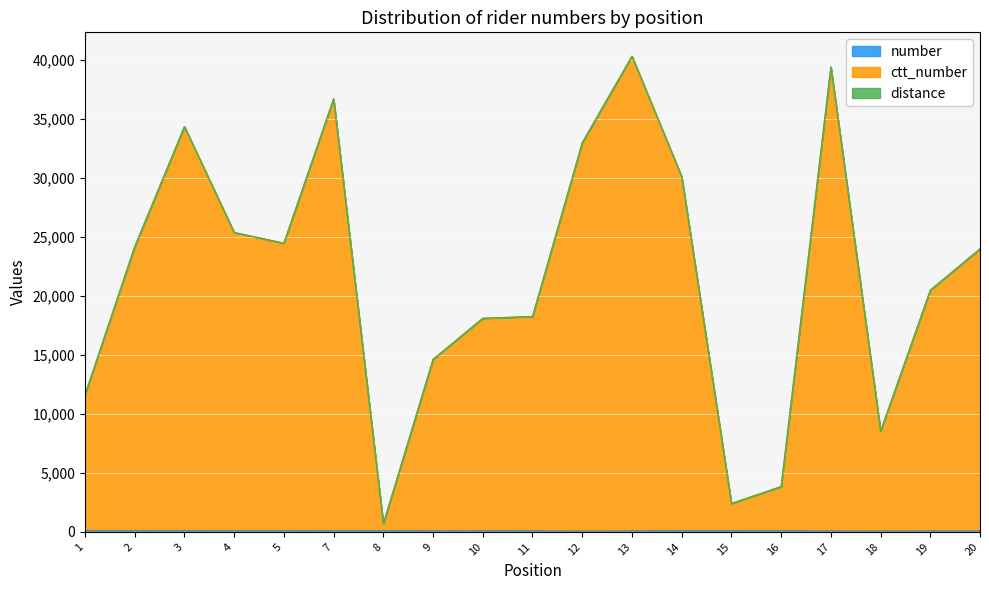

What is the sum of all number values?

2032